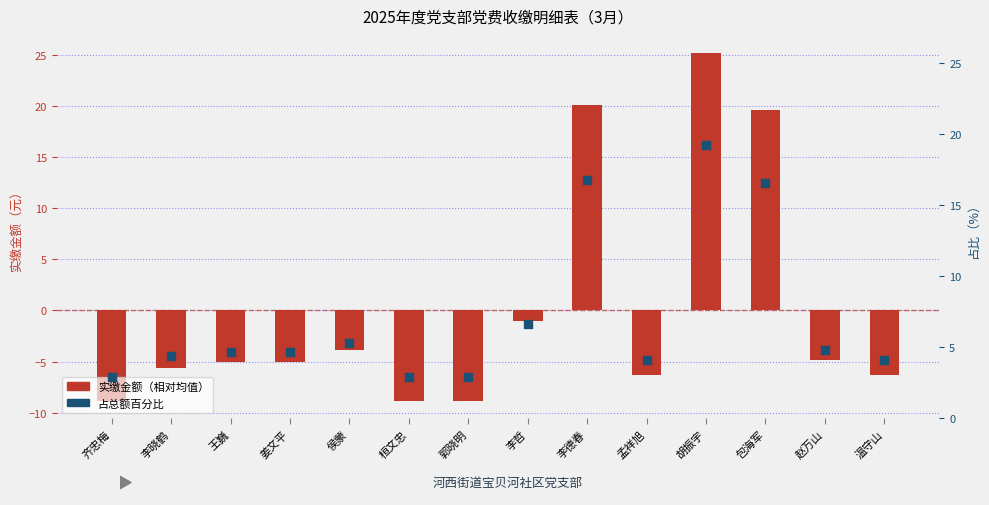

What are all the series names shown in the legend?

实缴金额（相对均值）, 占总额百分比